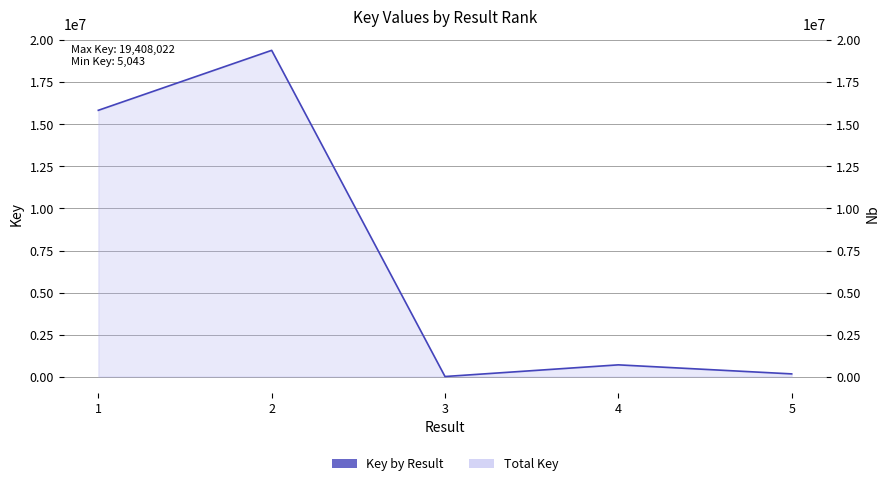

True or false: the data shows 78840 at 5.

False